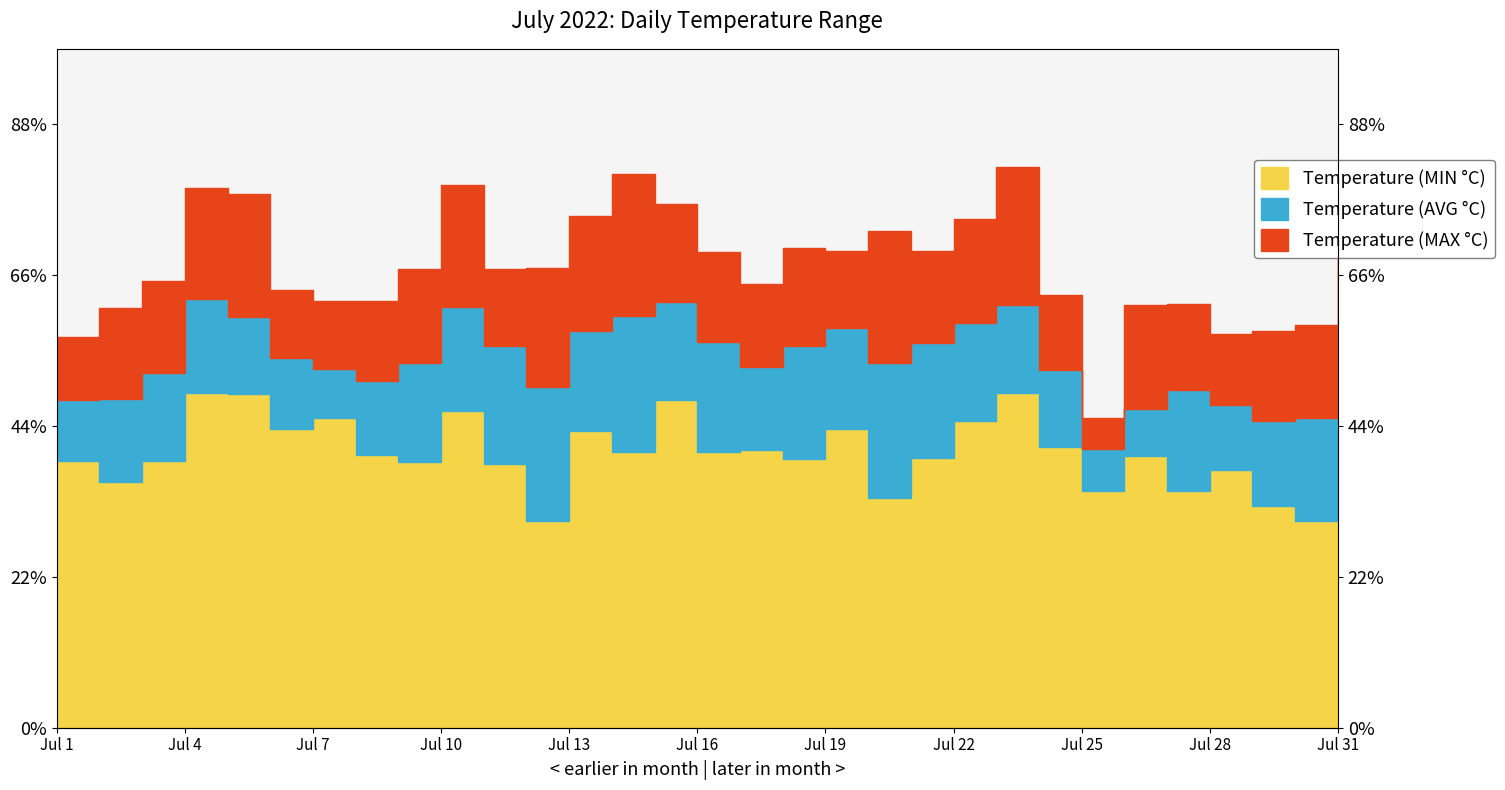

Reading left to right, list all the values displayed in this chart.

Temperature (MIN °C): Jul 1=17.7	Jul 2=16.3	Jul 3=17.7	Jul 4=22.2	Jul 5=22.1	Jul 6=19.8	Jul 7=20.5	Jul 8=18.1	Jul 9=17.6	Jul 10=21.0	Jul 11=17.5	Jul 12=13.7	Jul 13=19.7	Jul 14=18.3	Jul 15=21.7	Jul 16=18.3	Jul 17=18.4	Jul 18=17.8	Jul 19=19.8	Jul 20=15.2	Jul 21=17.9	Jul 22=20.3	Jul 23=22.2	Jul 24=18.6	Jul 25=15.7	Jul 26=18.0	Jul 27=15.7	Jul 28=17.1	Jul 29=14.7	Jul 30=13.7	Jul 31=16.7
Temperature (AVG °C): Jul 1=21.7	Jul 2=21.8	Jul 3=23.5	Jul 4=28.4	Jul 5=27.2	Jul 6=24.5	Jul 7=23.8	Jul 8=23.0	Jul 9=24.2	Jul 10=27.9	Jul 11=25.3	Jul 12=22.6	Jul 13=26.3	Jul 14=27.3	Jul 15=28.2	Jul 16=25.6	Jul 17=23.9	Jul 18=25.3	Jul 19=26.5	Jul 20=24.2	Jul 21=25.5	Jul 22=26.8	Jul 23=28.0	Jul 24=23.7	Jul 25=18.5	Jul 26=21.1	Jul 27=22.4	Jul 28=21.4	Jul 29=20.3	Jul 30=20.5	Jul 31=23.9
Temperature (MAX °C): Jul 1=25.9	Jul 2=27.8	Jul 3=29.6	Jul 4=35.8	Jul 5=35.4	Jul 6=29.0	Jul 7=28.3	Jul 8=28.3	Jul 9=30.4	Jul 10=36.0	Jul 11=30.4	Jul 12=30.5	Jul 13=33.9	Jul 14=36.7	Jul 15=34.7	Jul 16=31.5	Jul 17=29.4	Jul 18=31.8	Jul 19=31.6	Jul 20=32.9	Jul 21=31.6	Jul 22=33.7	Jul 23=37.2	Jul 24=28.7	Jul 25=20.5	Jul 26=28.0	Jul 27=28.1	Jul 28=26.1	Jul 29=26.3	Jul 30=26.7	Jul 31=31.8